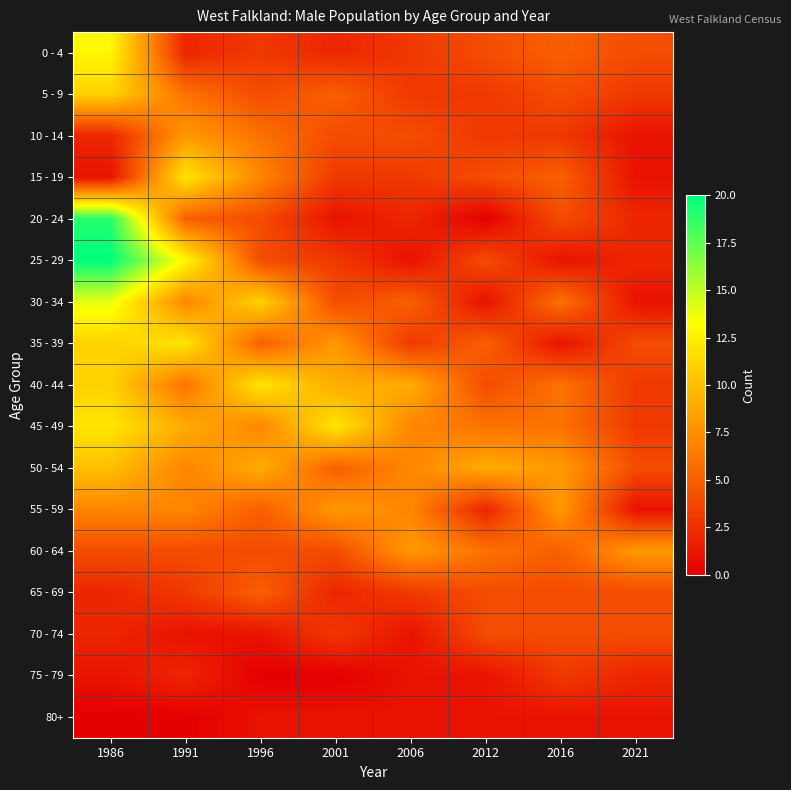

At how many categories does at least one series exceed 18?

1